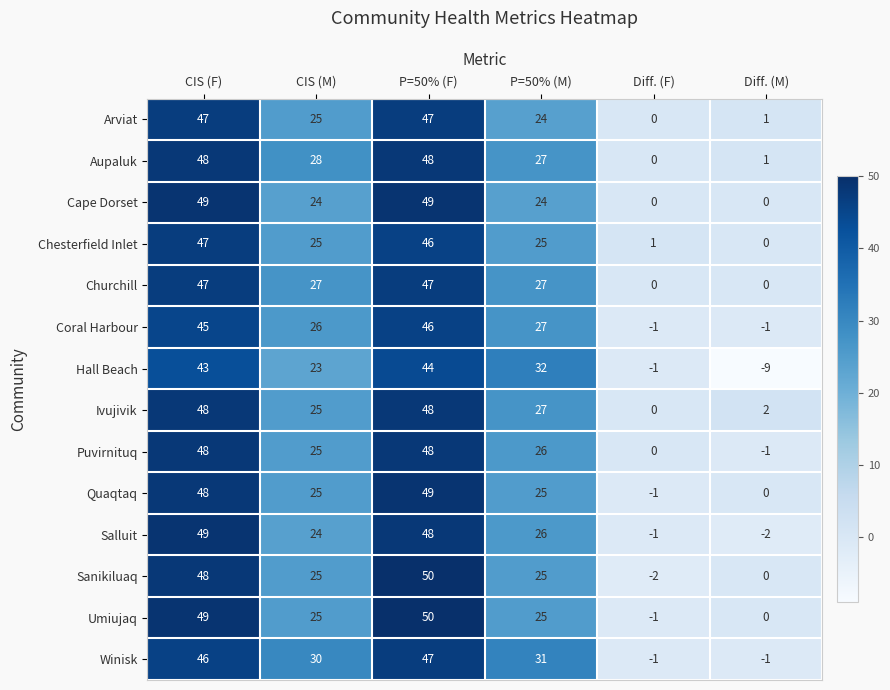

What is the average value of the Winisk series?

25